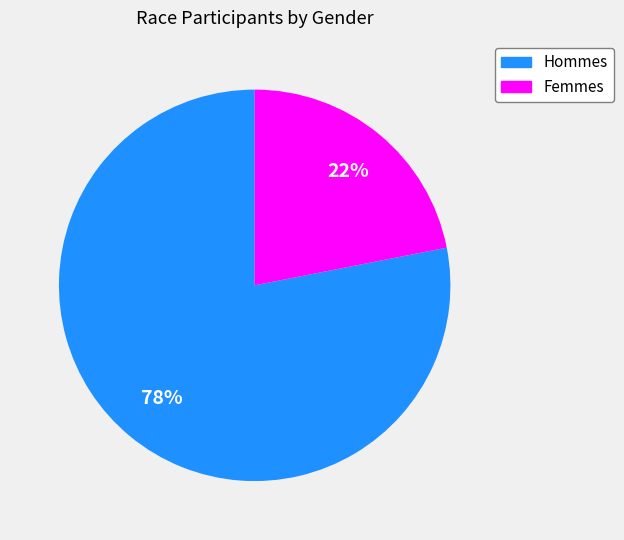

To the nearest percent, what is the average slice percentage?

50%